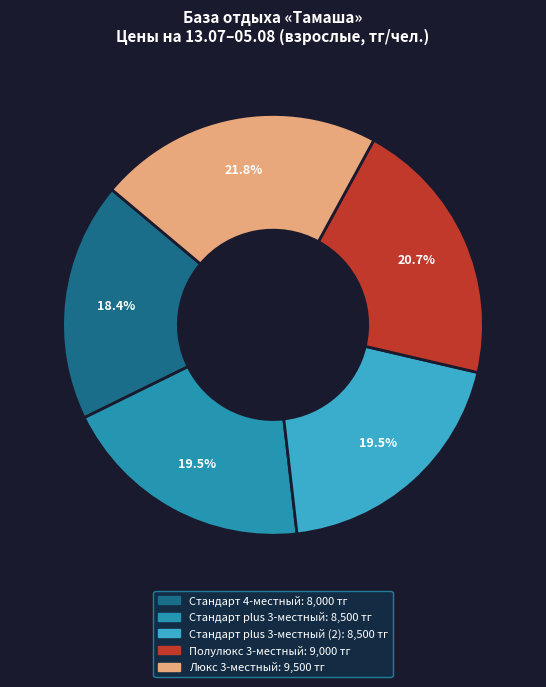

Is there a majority slice in this chart?

No